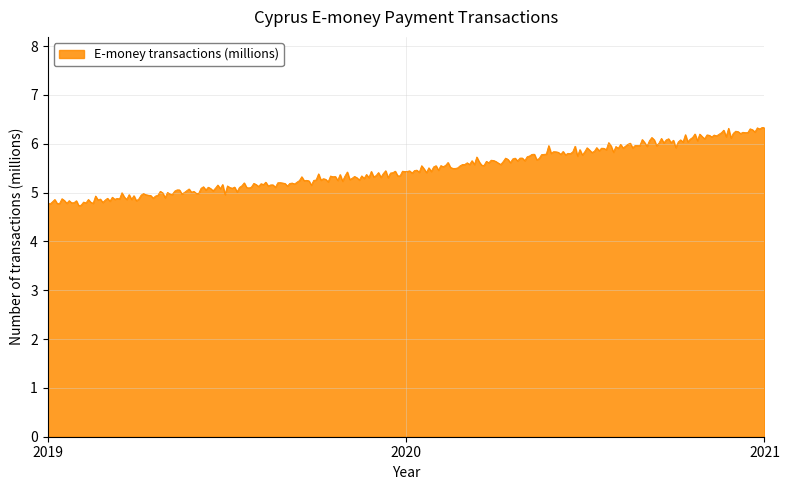

What is the difference between the maximum and minimum values?

1.6